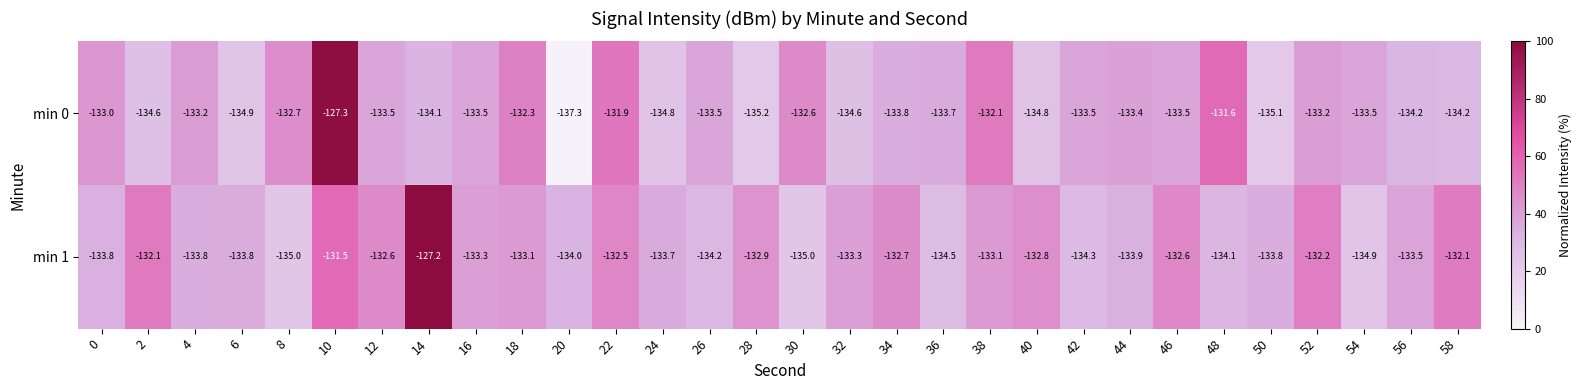

What is the difference between the maximum and second lowest values in the min 1 series?

7.8